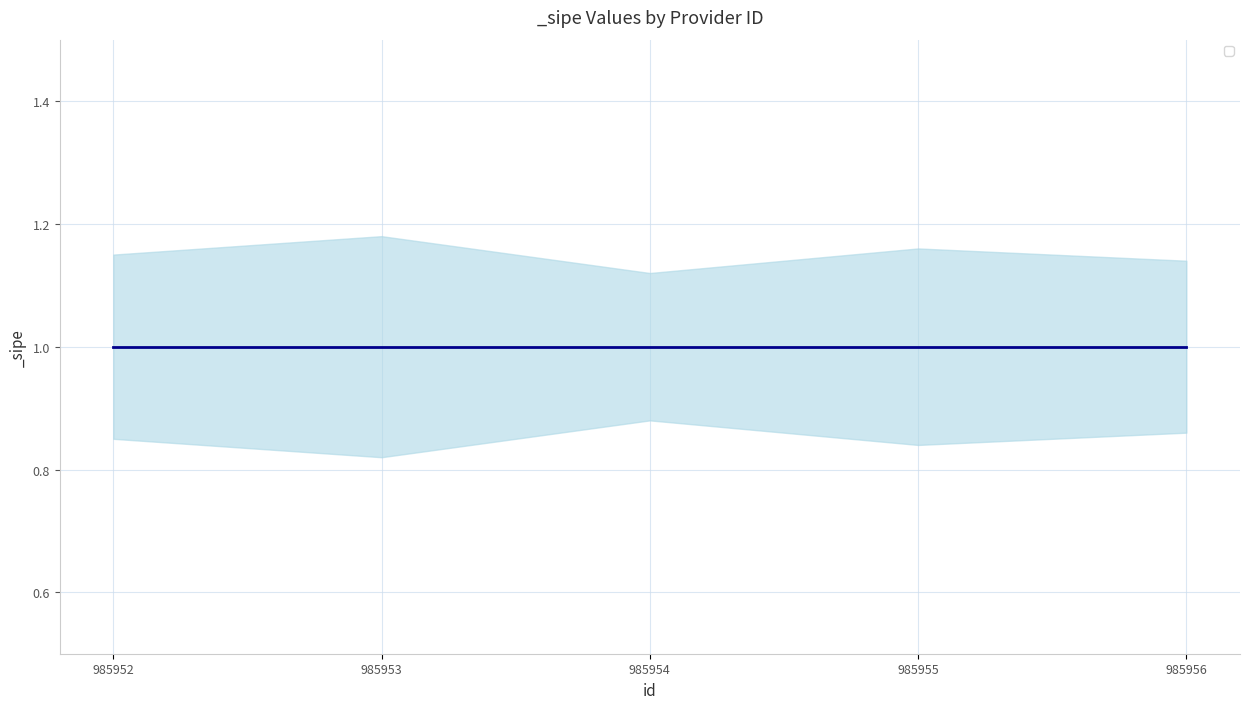

List the series in order of their peak value, lowest first.

_sipe_lower, _sipe, _sipe_upper